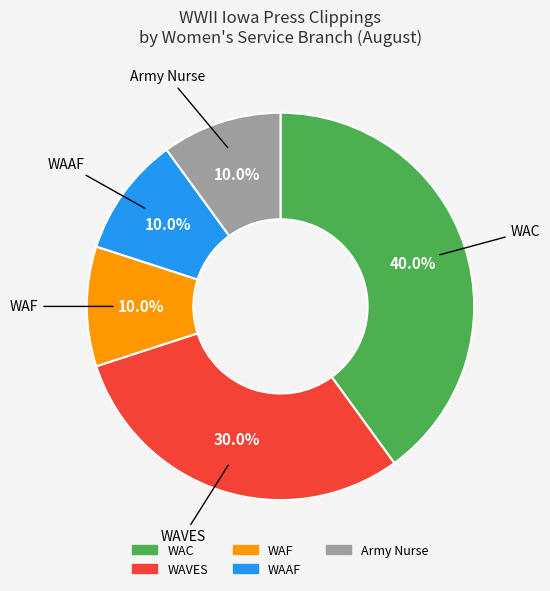

Combined, what portion of the pie is WAF and WAVES?

40.0%